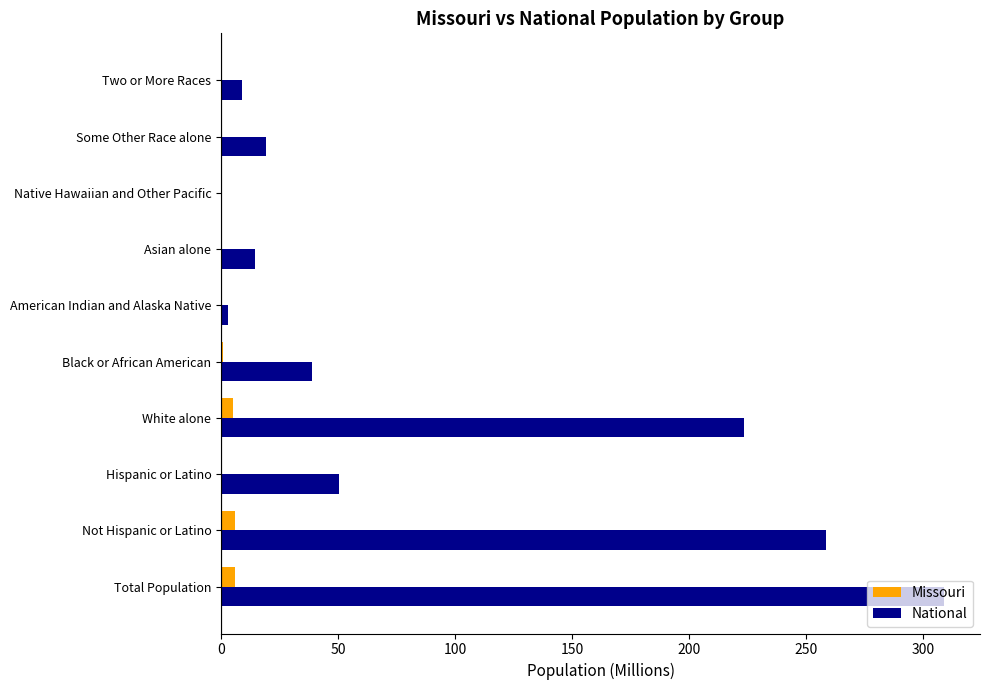

Between Hispanic or Latino and Native Hawaiian and Other Pacific, which series saw the biggest shift?

National